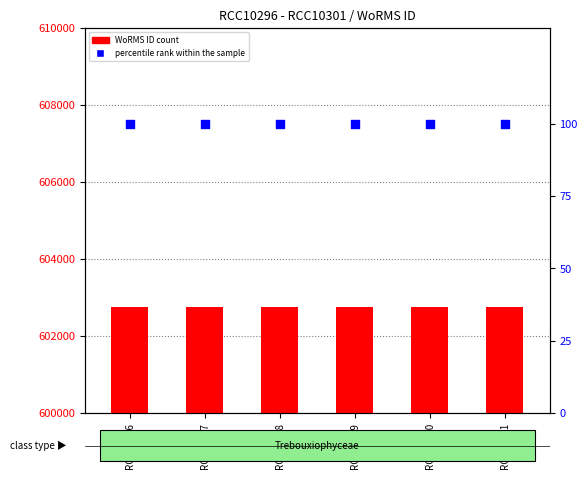

Which series has the largest total across all categories?

WoRMS ID